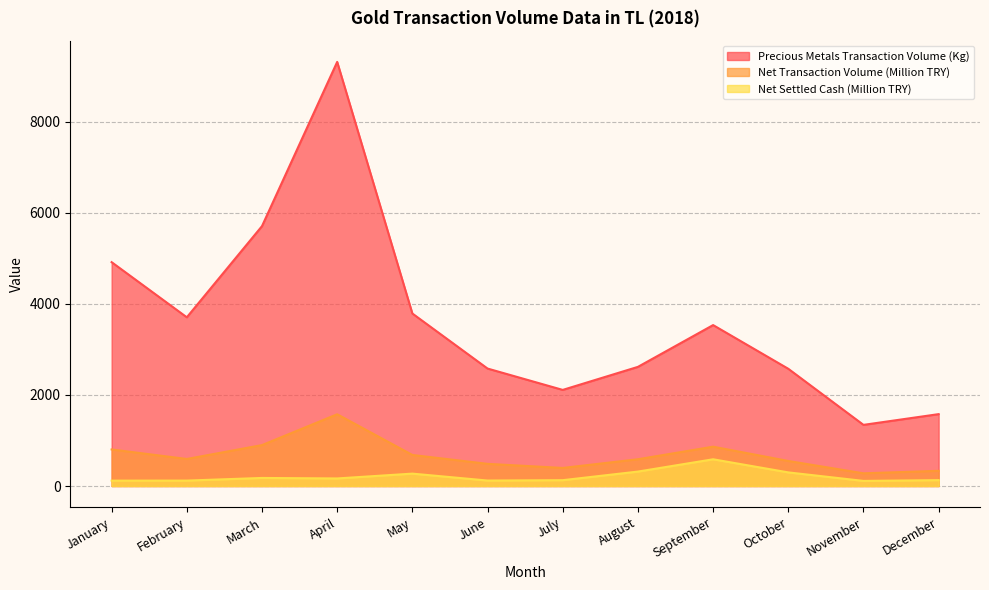

Does the chart display data point markers on the line(s)?

No